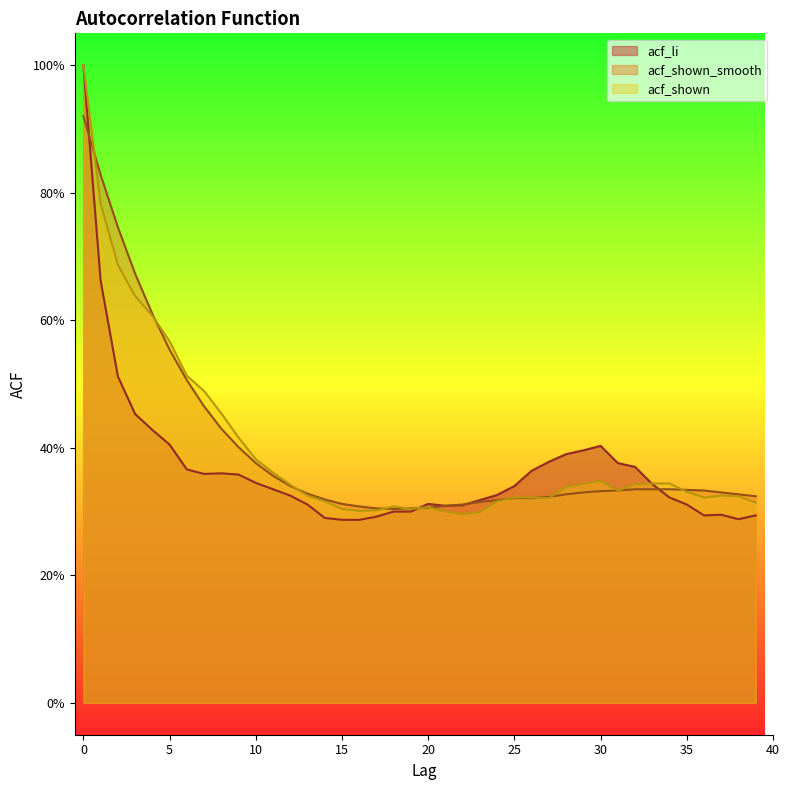

The value of acf_shown at 25 is 0.3. True or false?

True